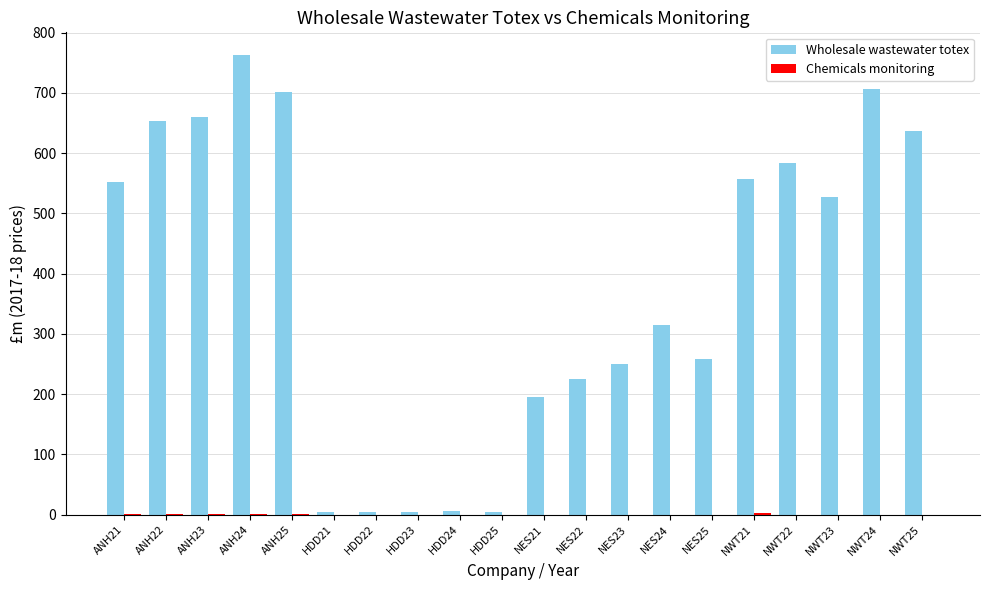

What is the greatest value displayed?

762.6